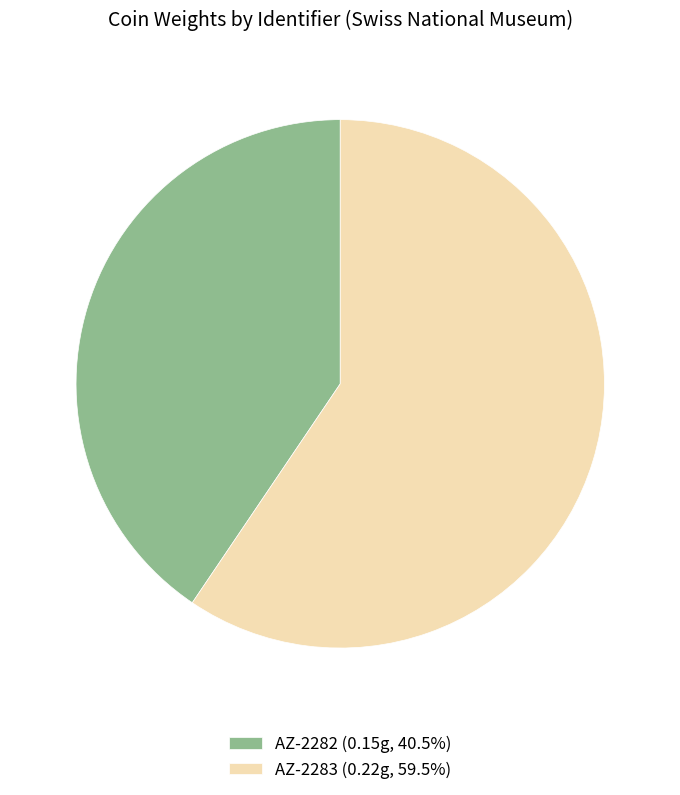

How many slices are in this pie chart?

2